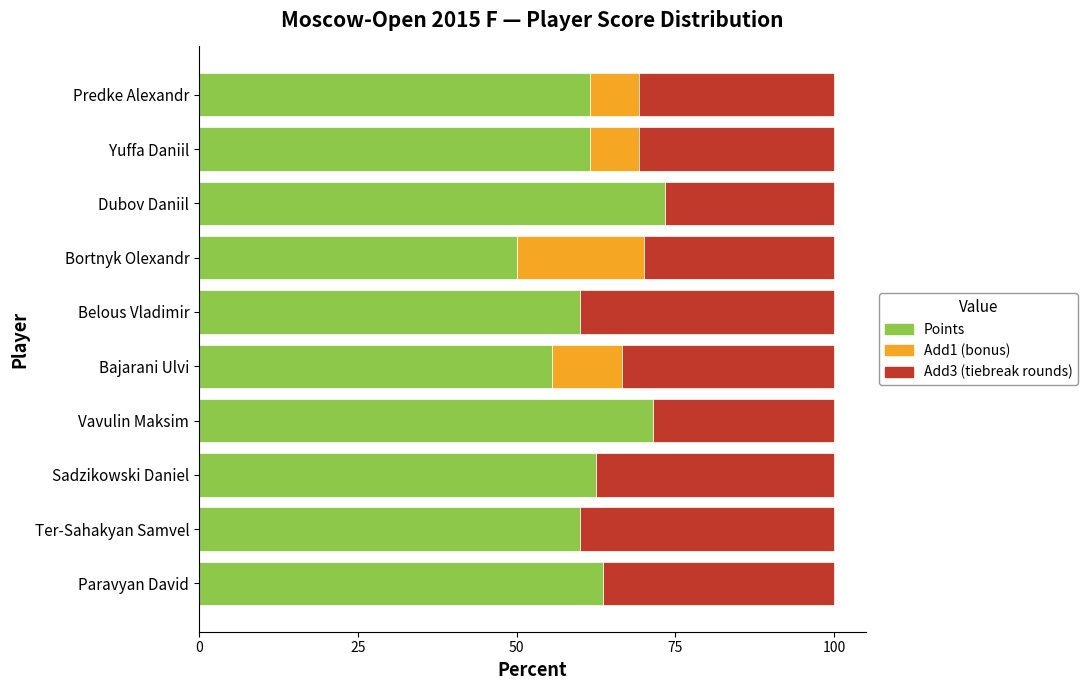

What is the total value across all series at Belous Vladimir?

100.0